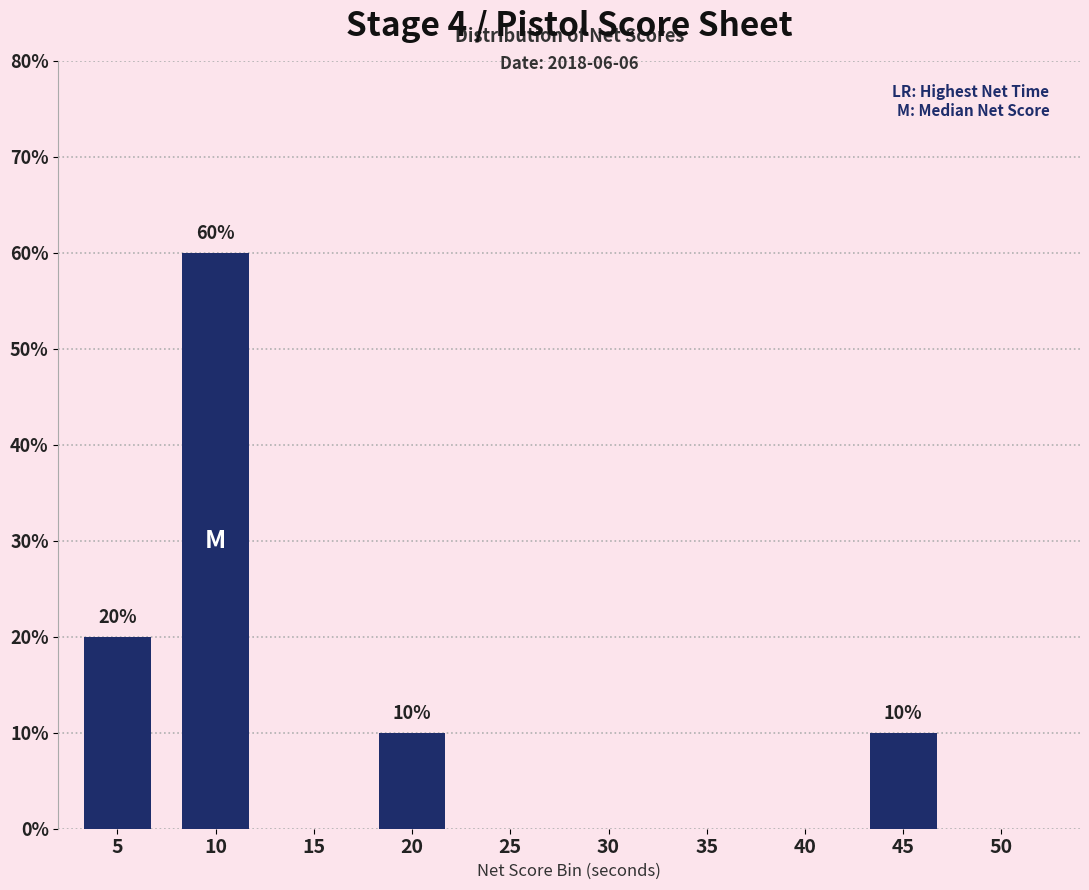

Reading left to right, extract all data points from this chart.

5=20	10=60	15=0	20=10	25=0	30=0	35=0	40=0	45=10	50=0